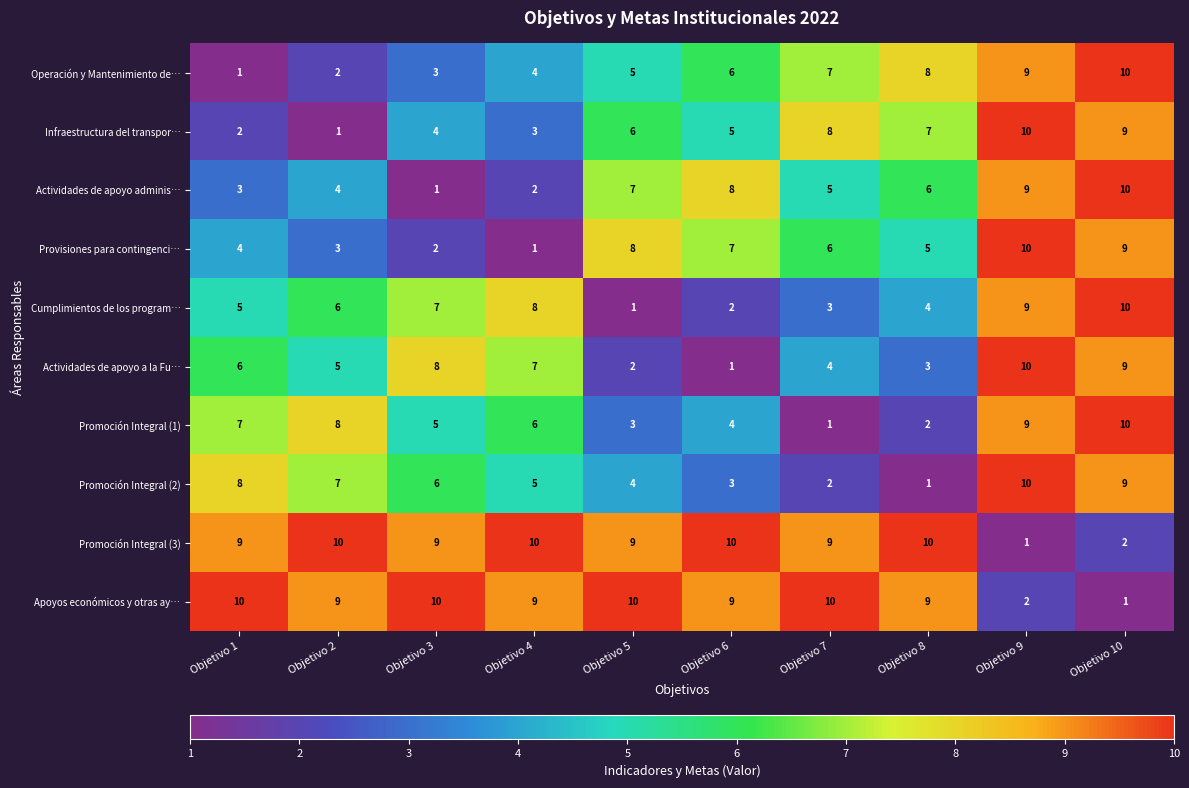

What is the maximum value shown in the chart?

10